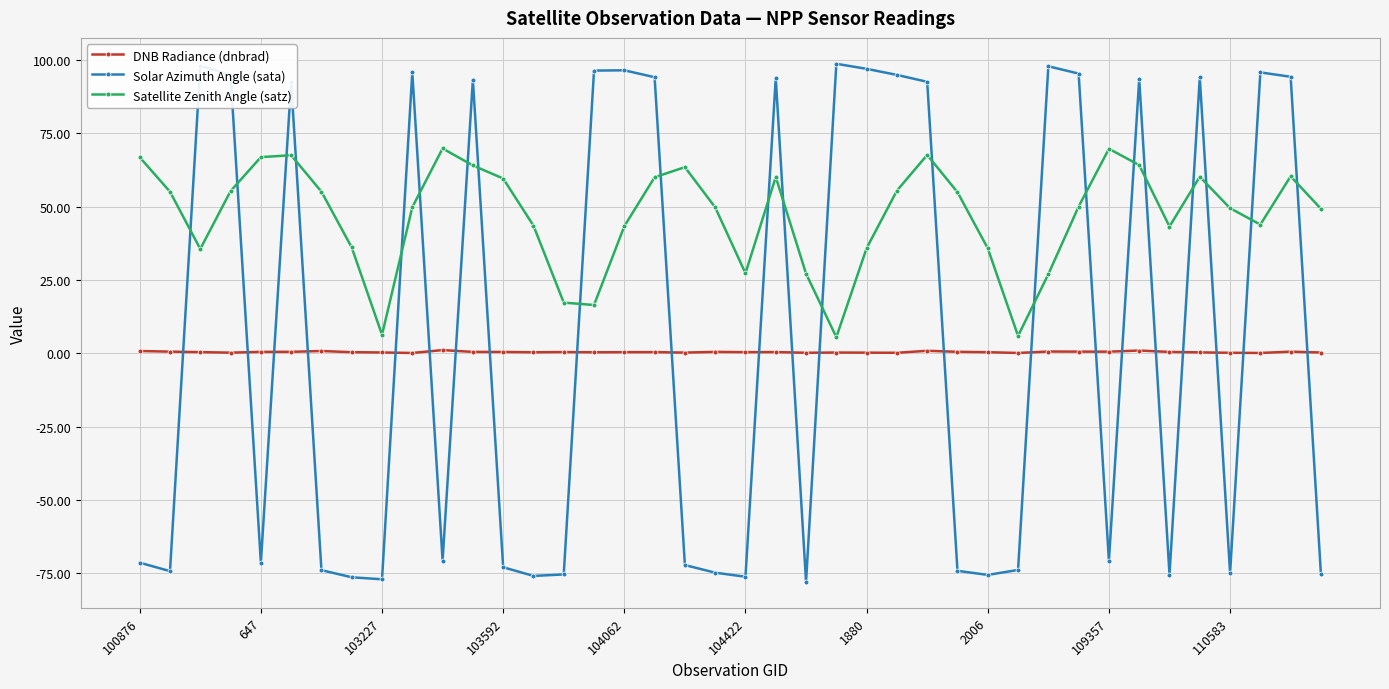

What is the value of the Solar Azimuth Angle (sata) point at the 7th from the left?

-74.0